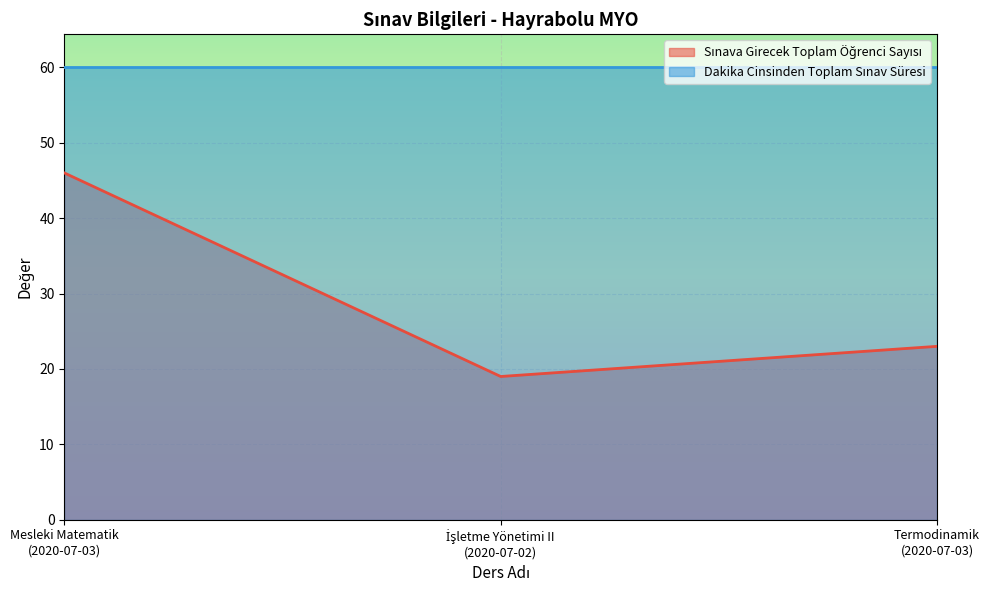

How many categories are shown in the chart?

3